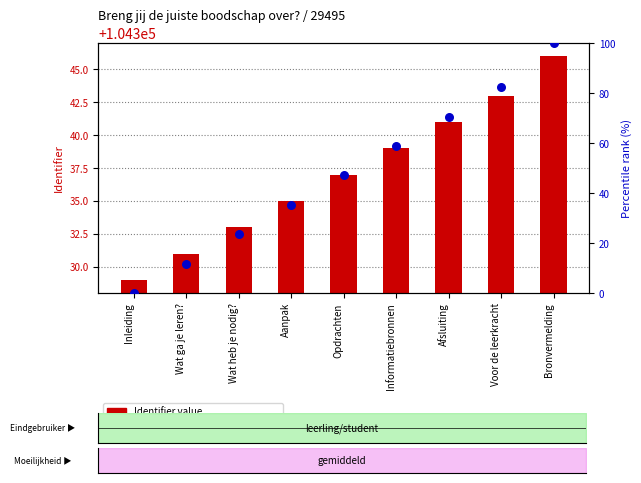

Which series contains the highest Y value?

percentile rank within the series